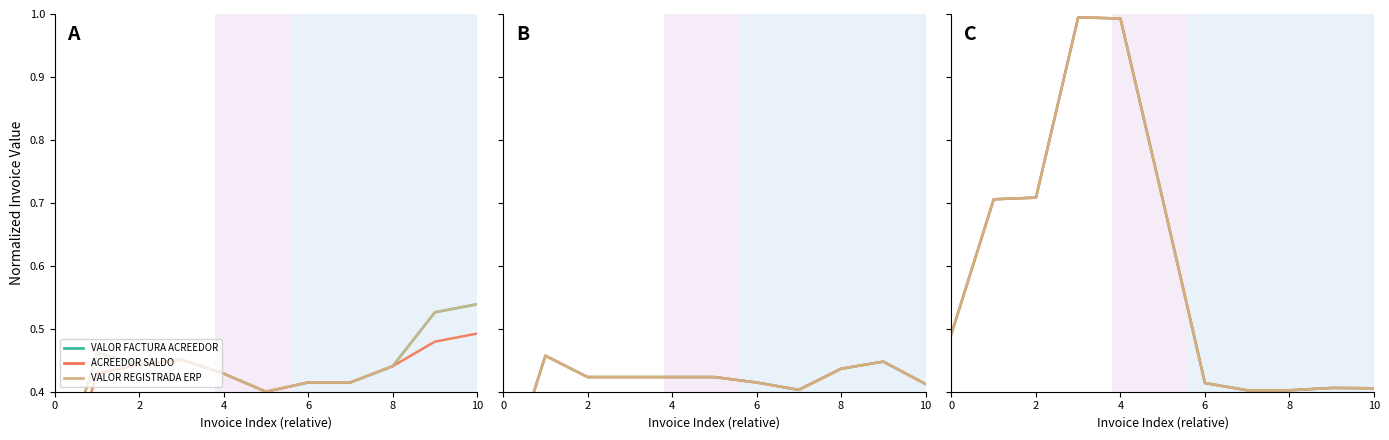

Is the value of ACREEDOR SALDO DE FACTURA at 6 greater than the value of VALOR FACTURA ACREEDOR A ENTIDAD at 8?

Yes